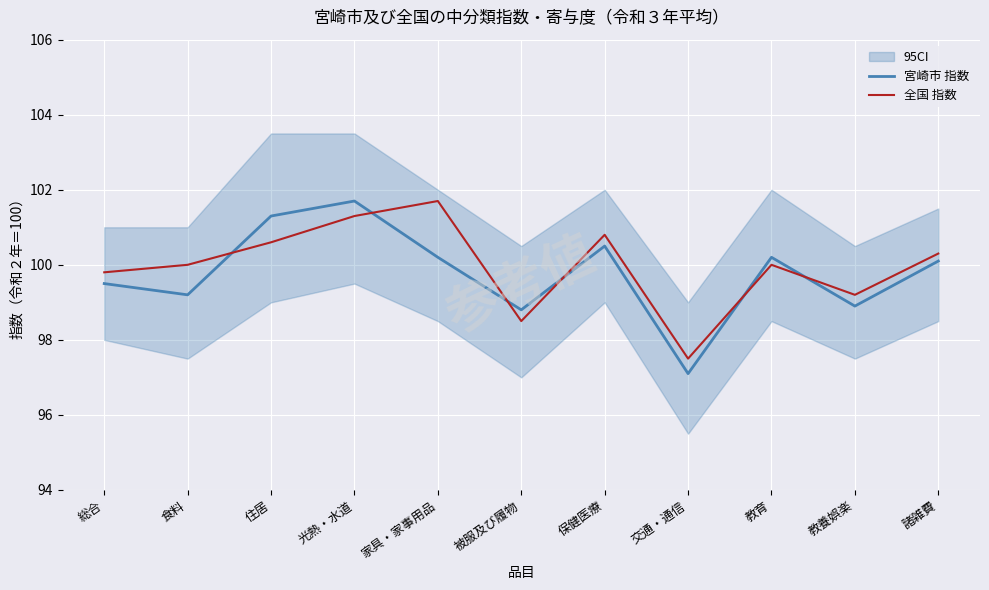

List the labels in order of 宮崎市 指数 value, smallest first.

交通・通信, 被服及び履物, 教養娯楽, 食料, 総合, 諸雑費, 家具・家事用品, 教育, 保健医療, 住居, 光熱・水道